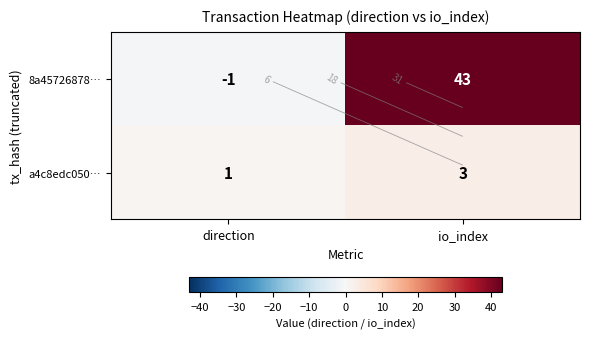

Which category has the highest value across all series?

io_index